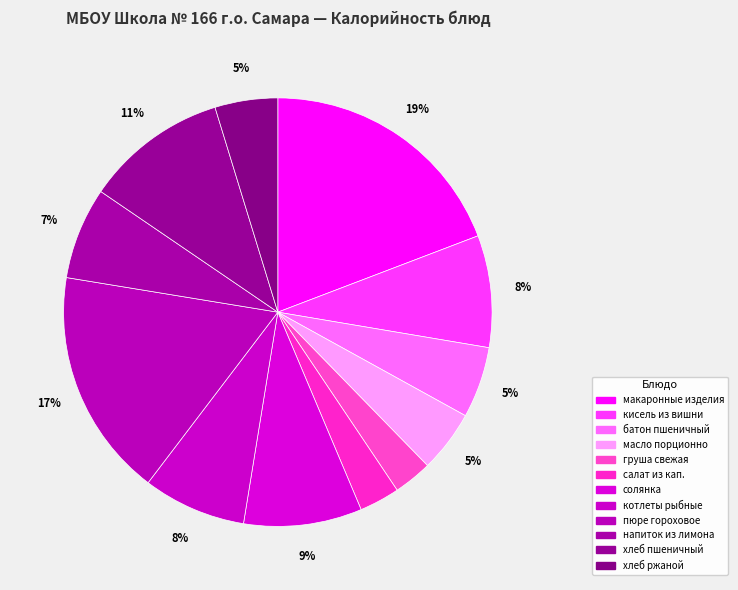

Which slice is the largest?

макаронные изделия отварные с сыром